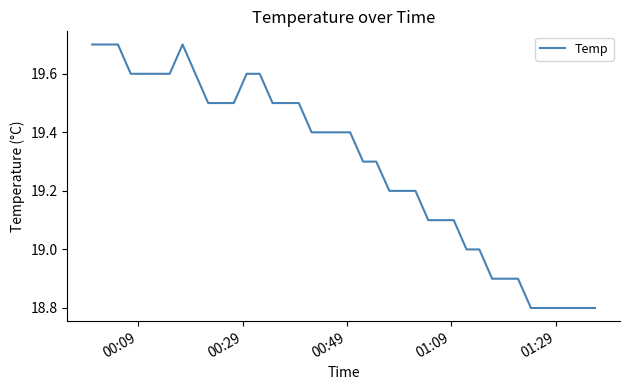

What is the maximum value shown in the chart?

19.7